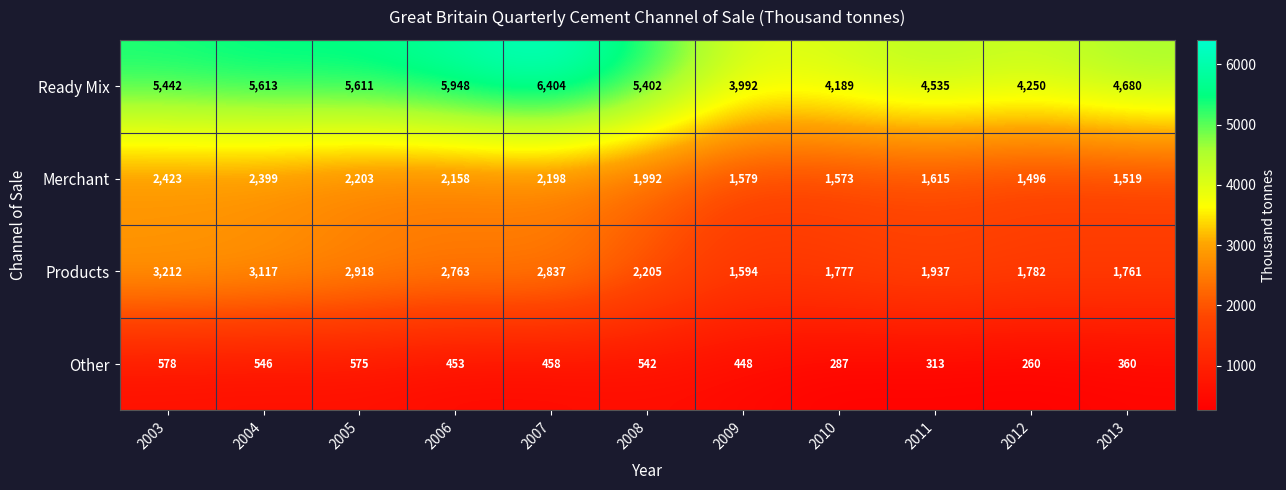

Is it true that Other equals 167 at 2008?

False